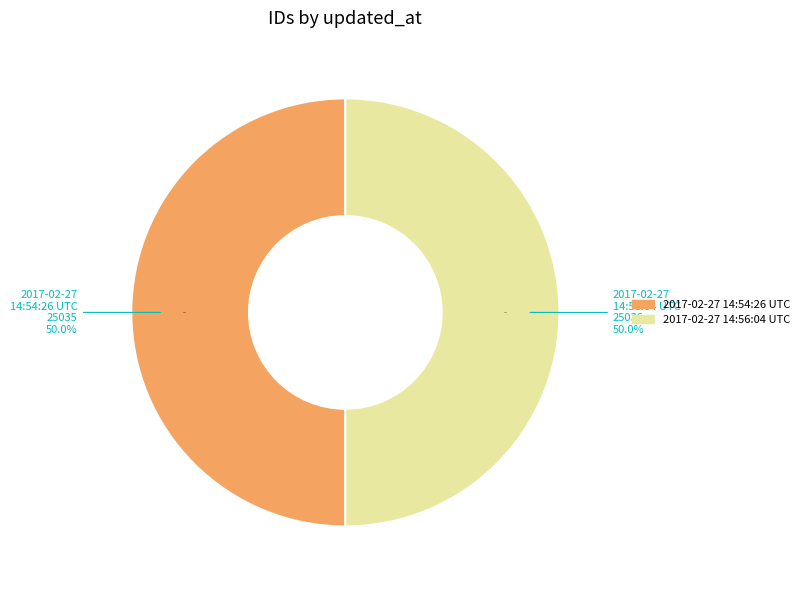

How many slices are in this pie chart?

2